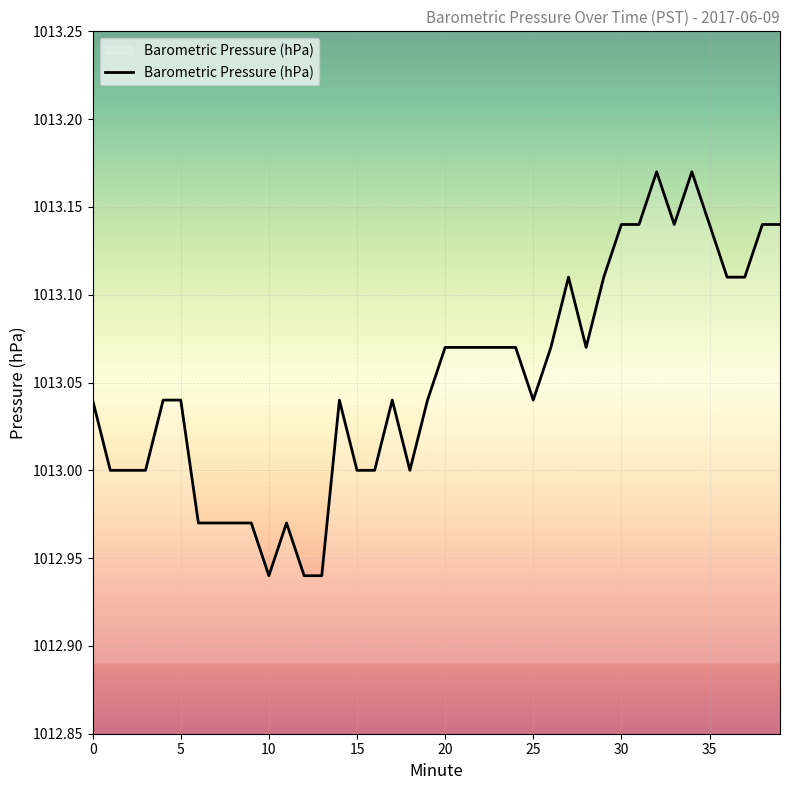

True or false: the data shows 1628.6 at 25.

False